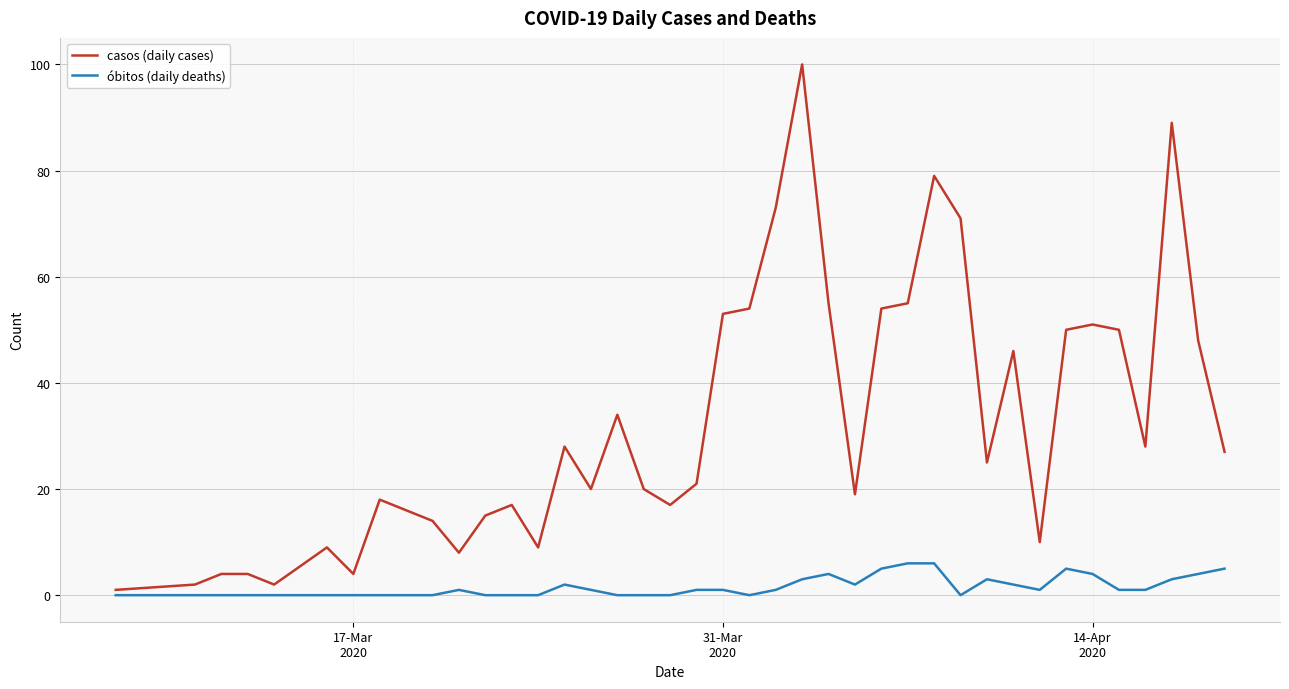

Rank the series by their average value, from highest to lowest.

casos (daily cases), óbitos (daily deaths)